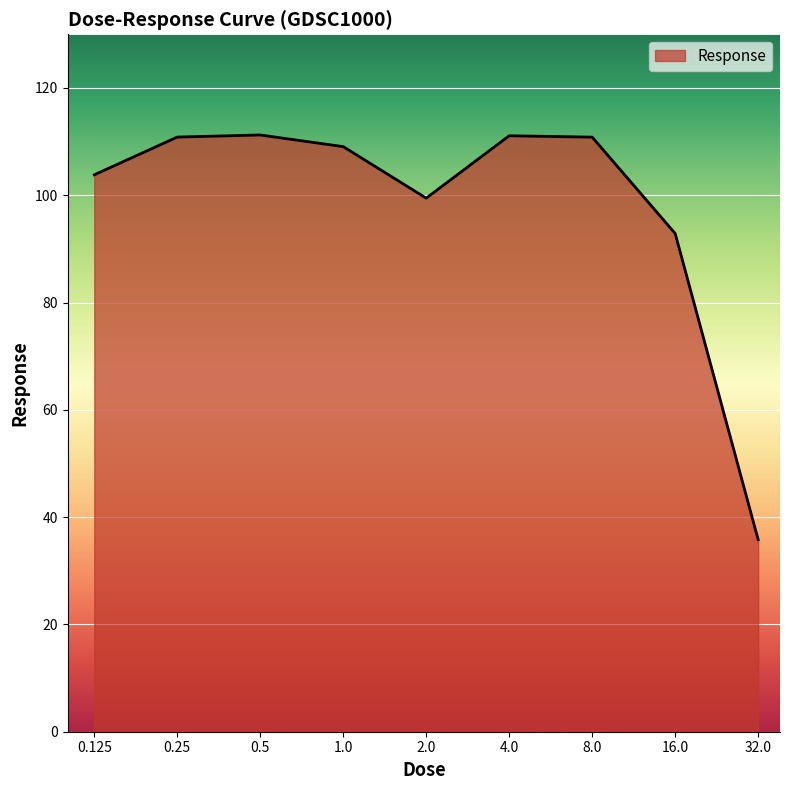

What is the maximum value shown in the chart?

111.2